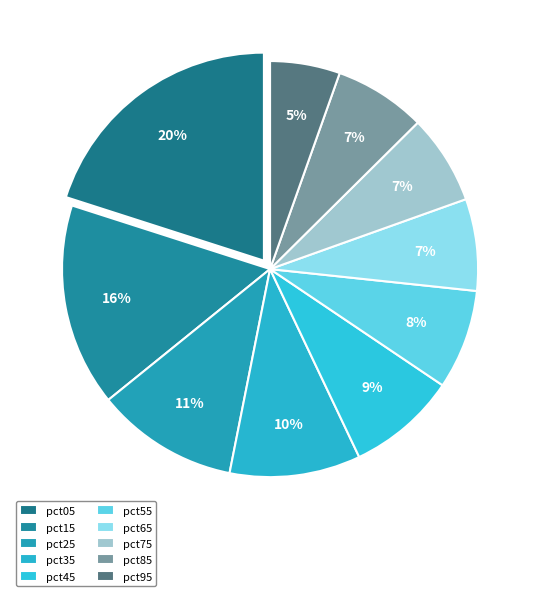

To the nearest percent, what is the difference between the largest and smallest slice percentages?

15%